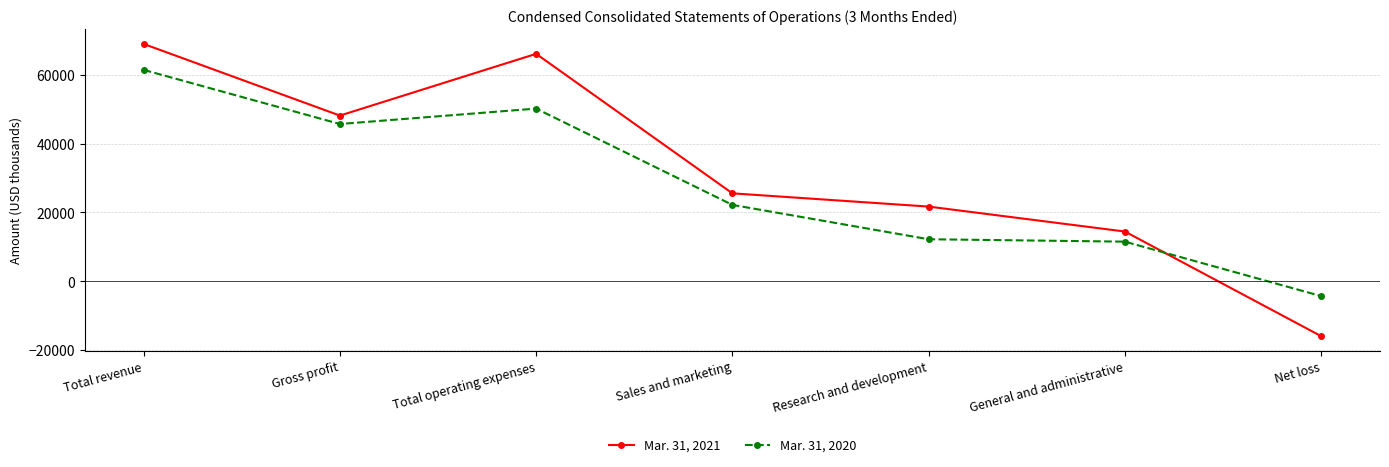

The Mar. 31, 2021 series shows 91192 at Total revenue. True or false?

False